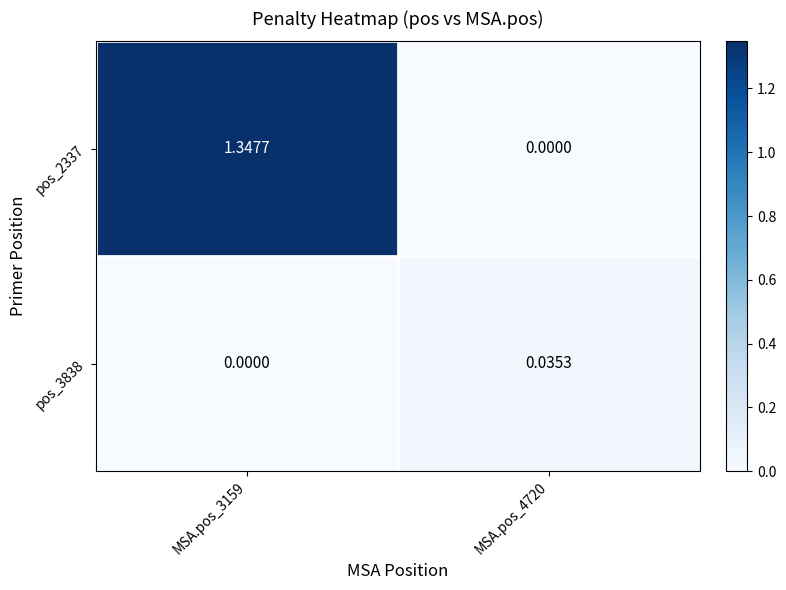

Which series has the largest total across all categories?

pos_2337